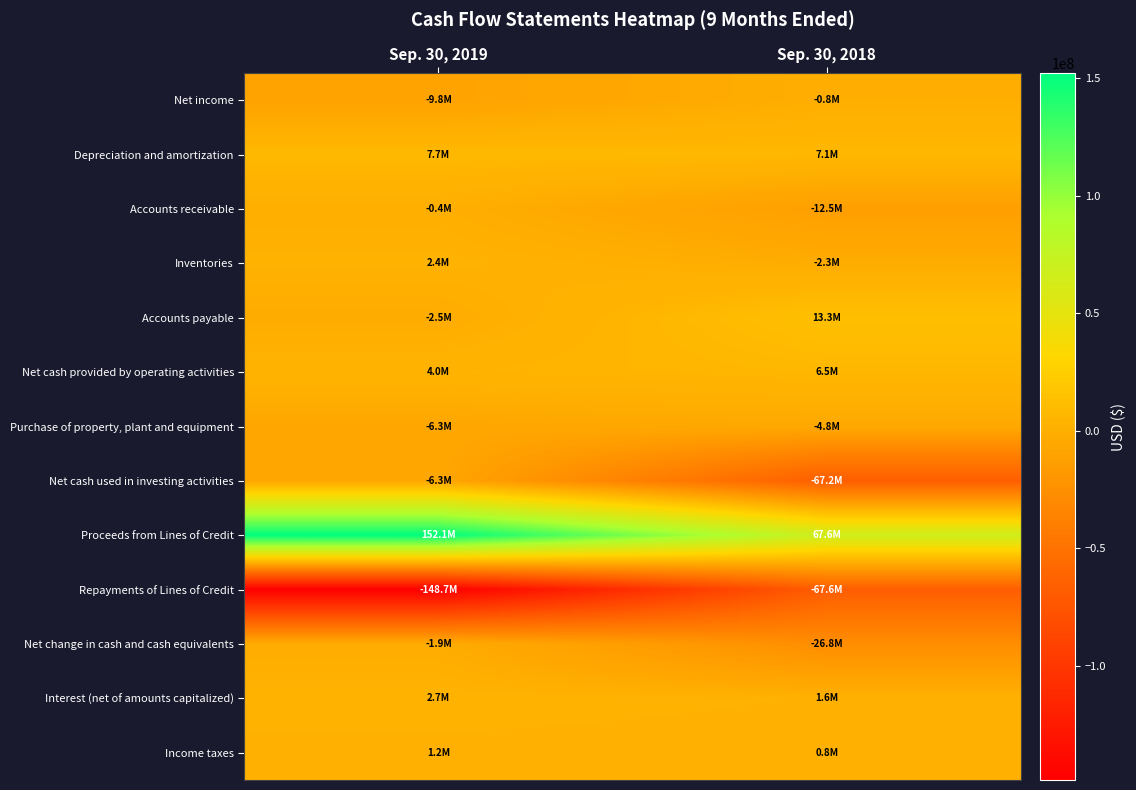

Reading left to right, what are all the values shown in this chart?

Net income: Sep. 30, 2019=-9761000	Sep. 30, 2018=-839000
Depreciation and amortization: Sep. 30, 2019=7700000	Sep. 30, 2018=7105000
Accounts receivable: Sep. 30, 2019=-378000	Sep. 30, 2018=-12528000
Inventories: Sep. 30, 2019=2352000	Sep. 30, 2018=-2265000
Accounts payable: Sep. 30, 2019=-2505000	Sep. 30, 2018=13272000
Net cash provided by operating activities: Sep. 30, 2019=3973000	Sep. 30, 2018=6524000
Purchase of property, plant and equipment: Sep. 30, 2019=-6280000	Sep. 30, 2018=-4761000
Net cash used in investing activities: Sep. 30, 2019=-6280000	Sep. 30, 2018=-67218000
Proceeds from Lines of Credit: Sep. 30, 2019=152121000	Sep. 30, 2018=67594000
Repayments of Lines of Credit: Sep. 30, 2019=-148679000	Sep. 30, 2018=-67594000
Net change in cash and cash equivalents: Sep. 30, 2019=-1891000	Sep. 30, 2018=-26780000
Interest (net of amounts capitalized): Sep. 30, 2019=2706000	Sep. 30, 2018=1612000
Income taxes: Sep. 30, 2019=1160000	Sep. 30, 2018=848000